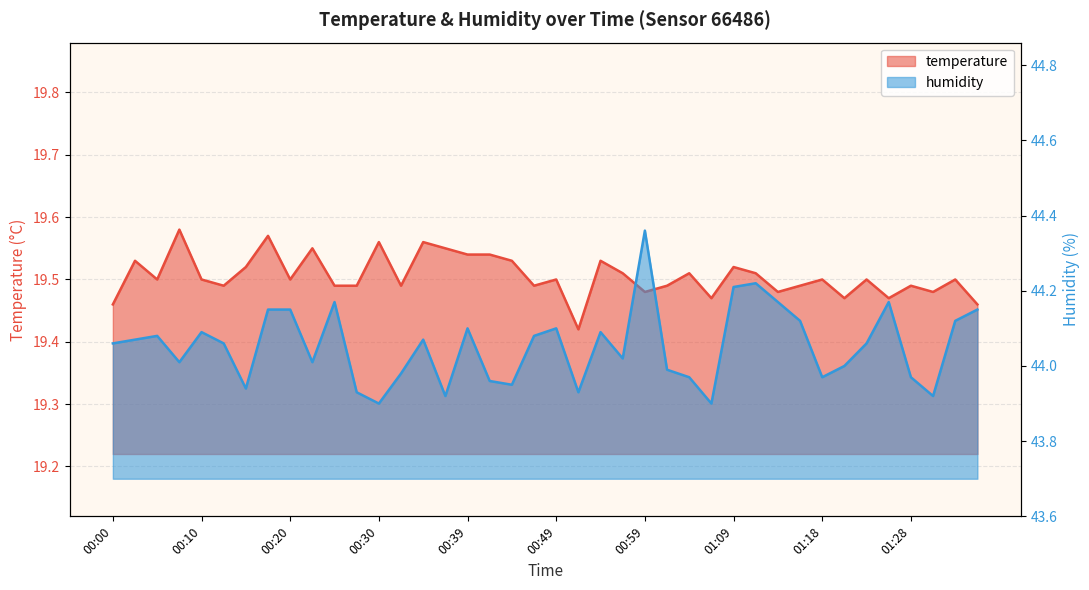

What is the smallest value displayed?

19.4